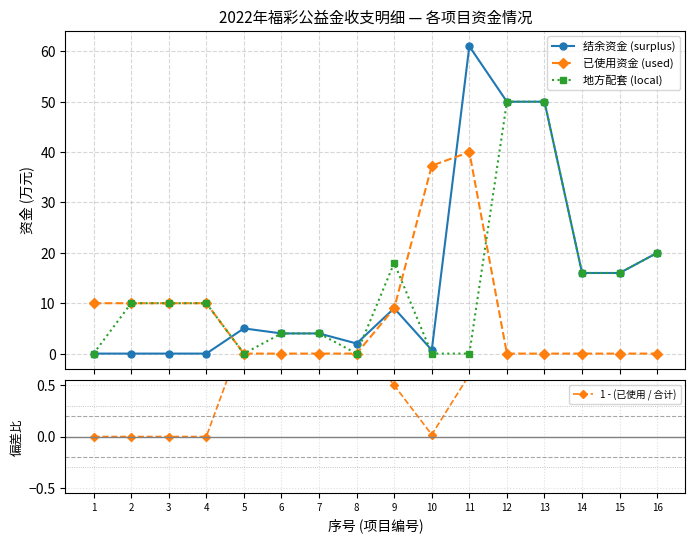

List the labels in order of 已使用资金 (used) value, largest first.

11, 10, 1, 2, 3, 4, 9, 5, 6, 7, 8, 12, 13, 14, 15, 16